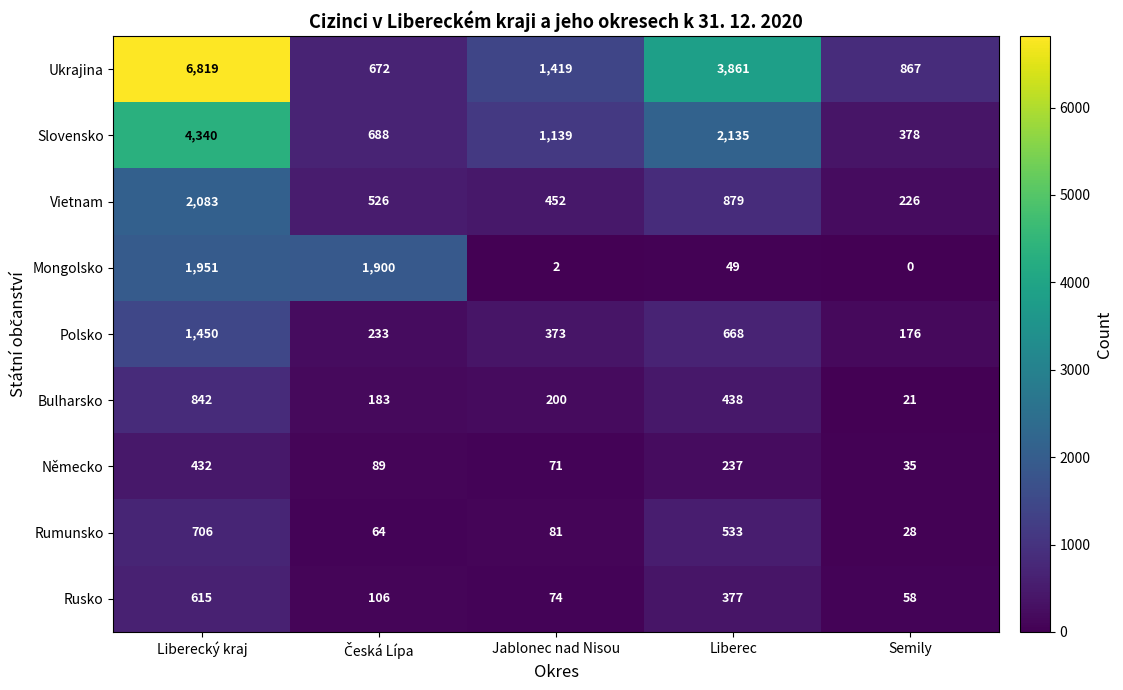

What is the sum of all Bulharsko values?

1684